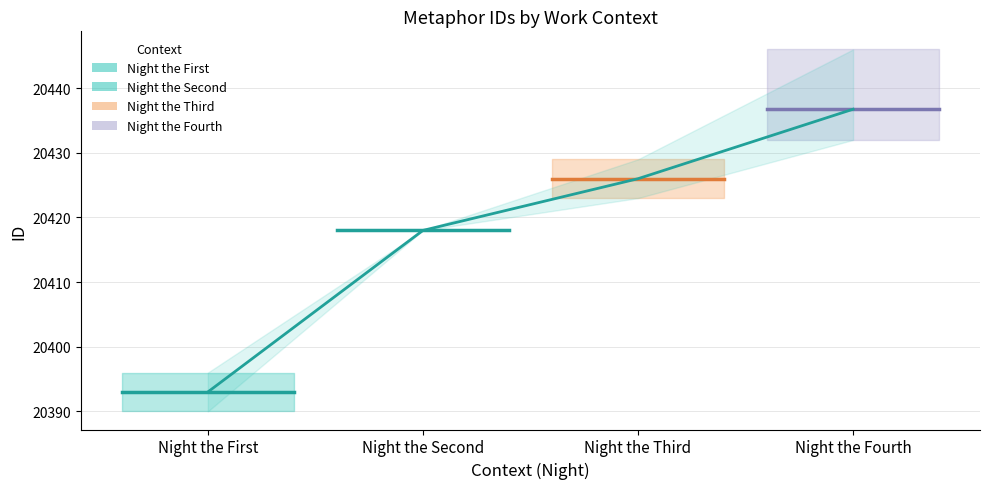

Is this an area chart (filled region under the line)?

No